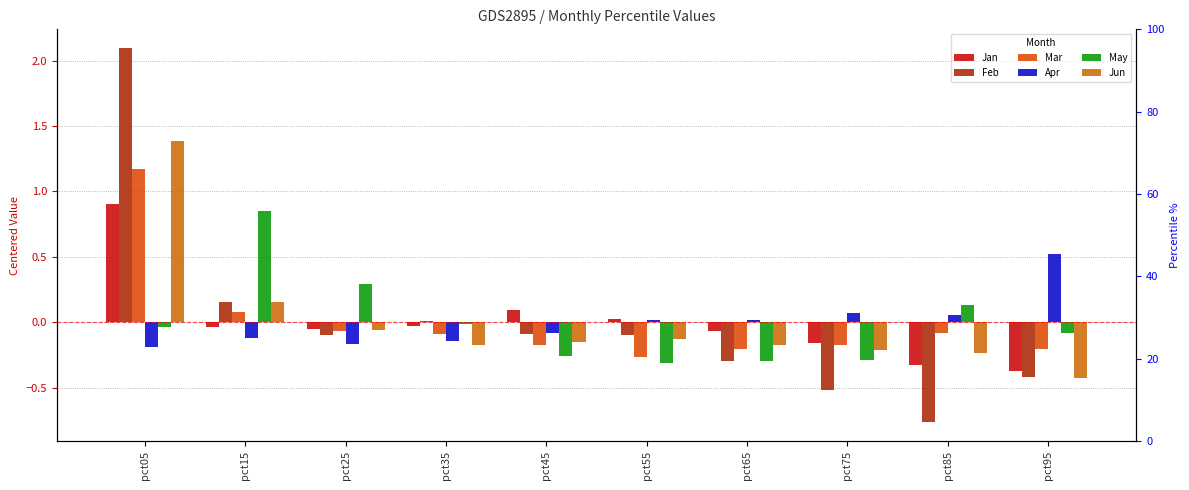

True or false: Mar has a value of -0.1 at pct25.

True